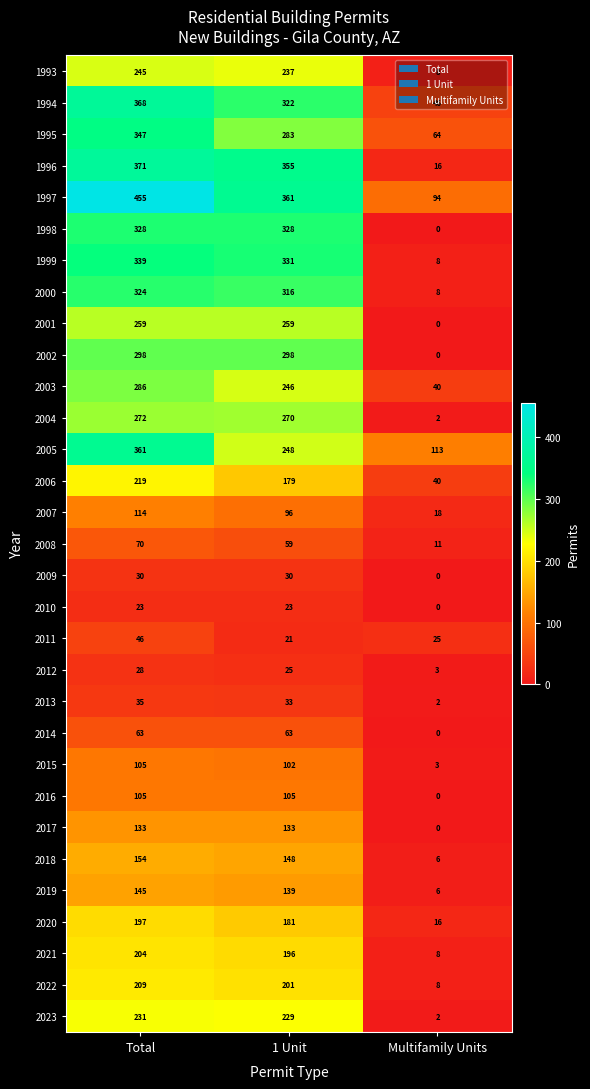

List the labels in order of 2000 value, smallest first.

Multifamily Units, 1 Unit, Total